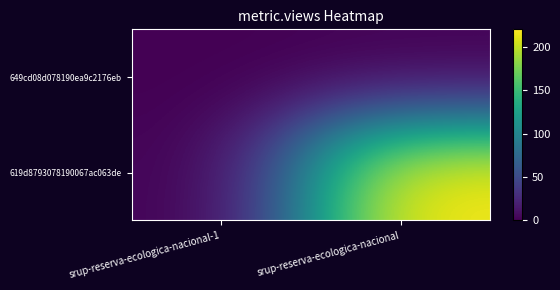

Reading right to left, what are all the values shown in this chart?

649cd08d078190ea9c2176eb: srup-reserva-ecologica-nacional=0	srup-reserva-ecologica-nacional-1=0
619d8793078190067ac063de: srup-reserva-ecologica-nacional=220	srup-reserva-ecologica-nacional-1=0